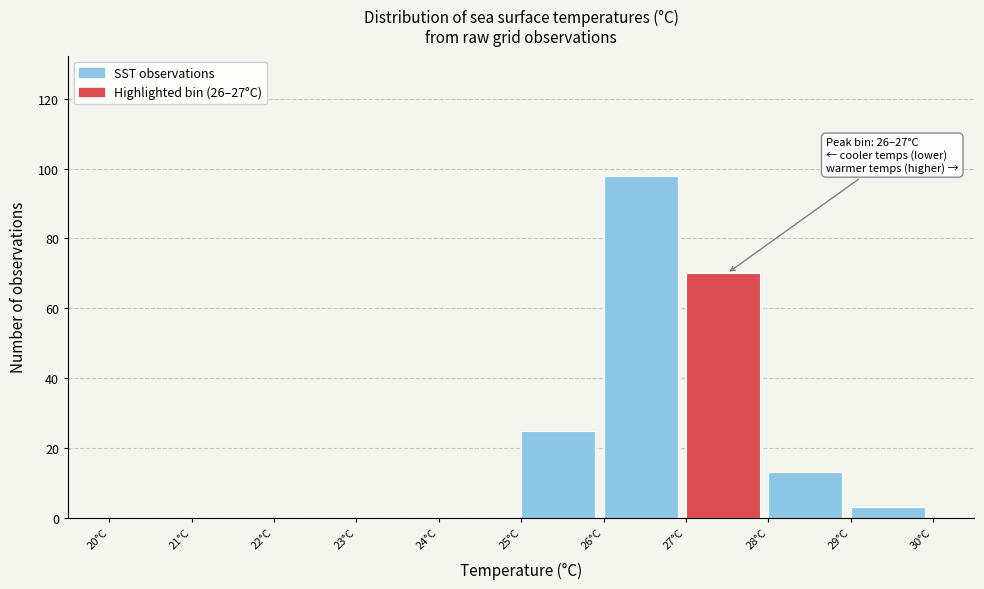

Over which range of the x-axis is the bar tallest?

26 to 27